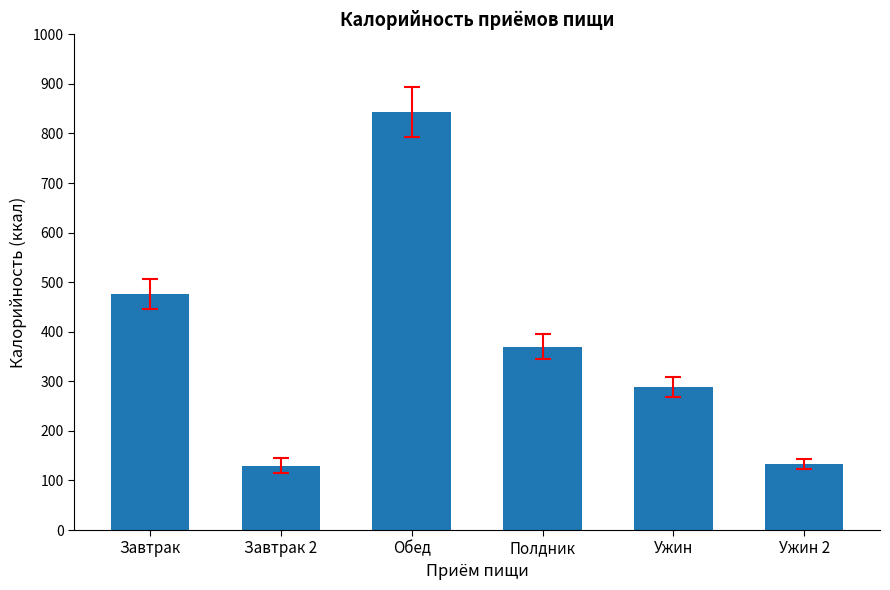

What is the average value?

373.7